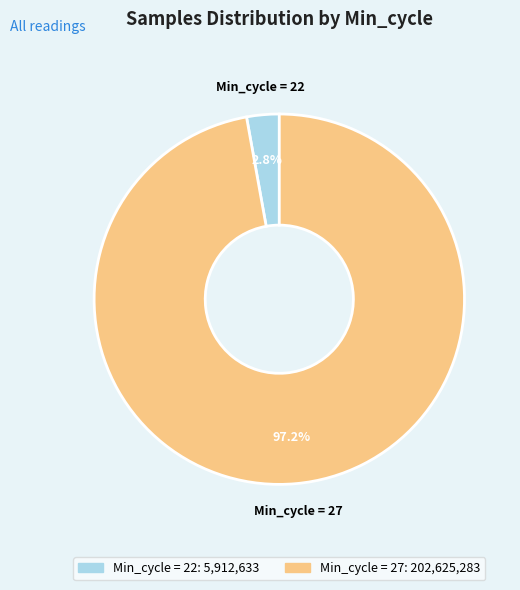

Is there any slice that represents more than half of the pie?

Yes